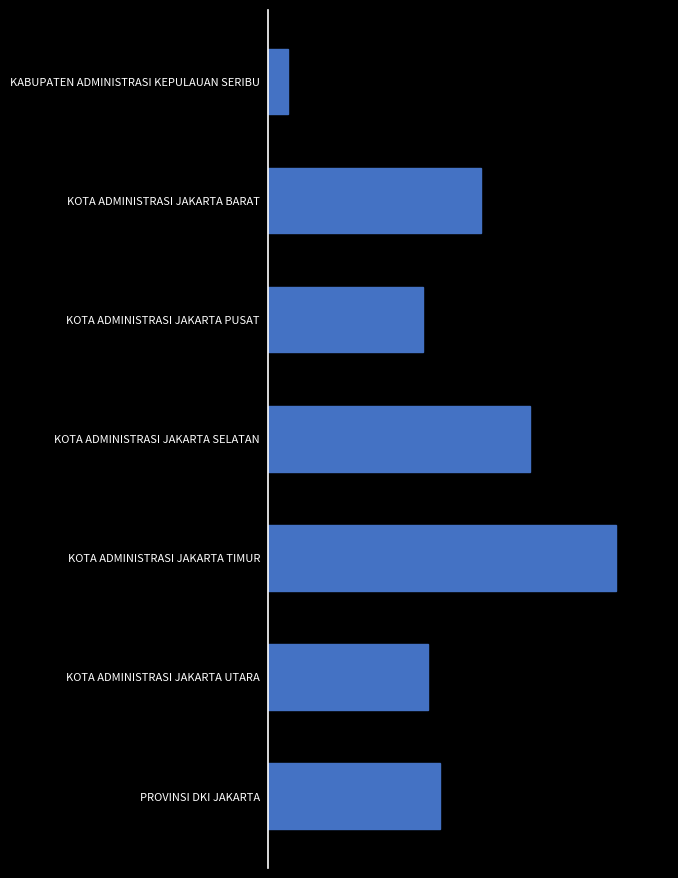

Rank the categories by value from lowest to highest.

KABUPATEN ADMINISTRASI KEPULAUAN SERIBU, KOTA ADMINISTRASI JAKARTA PUSAT, KOTA ADMINISTRASI JAKARTA UTARA, PROVINSI DKI JAKARTA, KOTA ADMINISTRASI JAKARTA BARAT, KOTA ADMINISTRASI JAKARTA SELATAN, KOTA ADMINISTRASI JAKARTA TIMUR